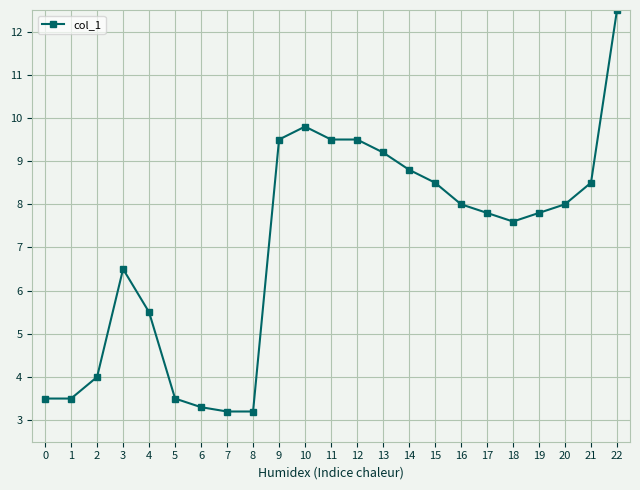

True or false: the data has more than 0 interior local peaks.

True